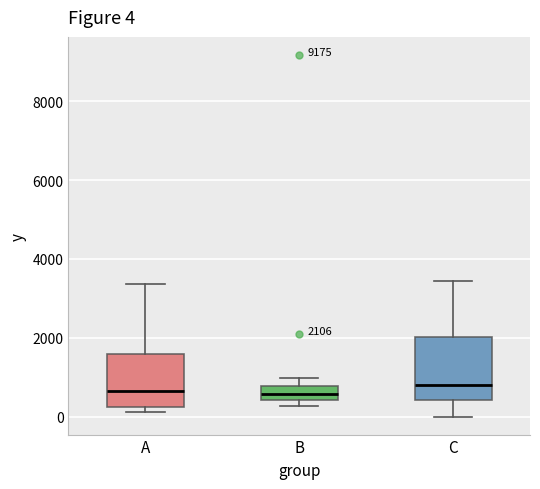

Comparing the boxes themselves (not the whiskers), which one is the tallest?

C